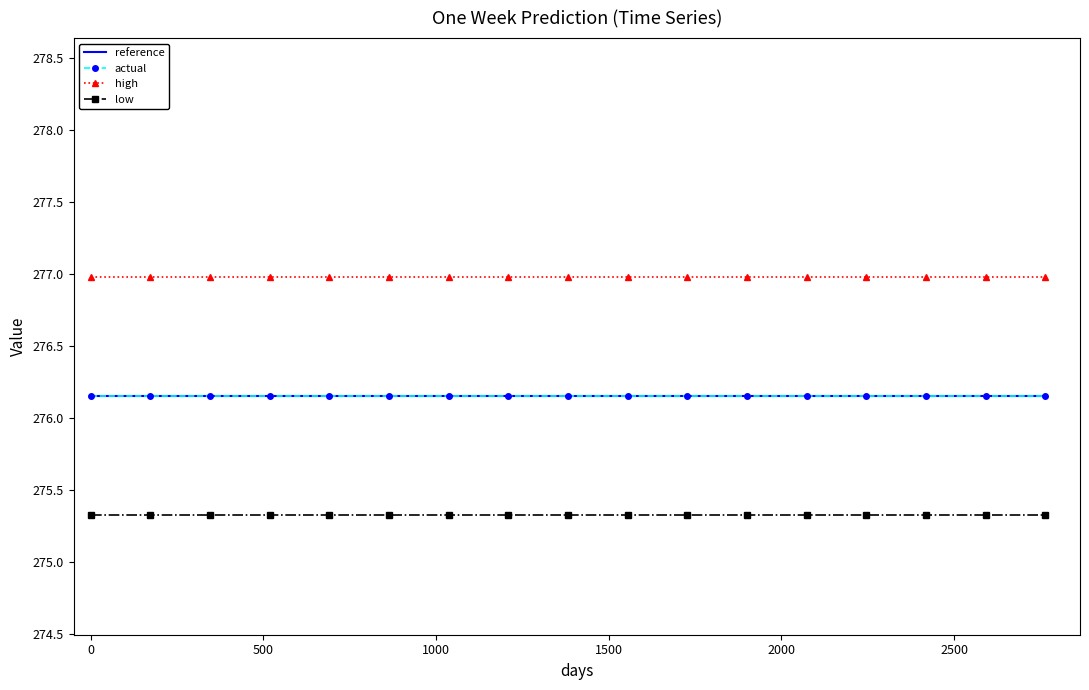

True or false: low and reference intersect in this chart.

False